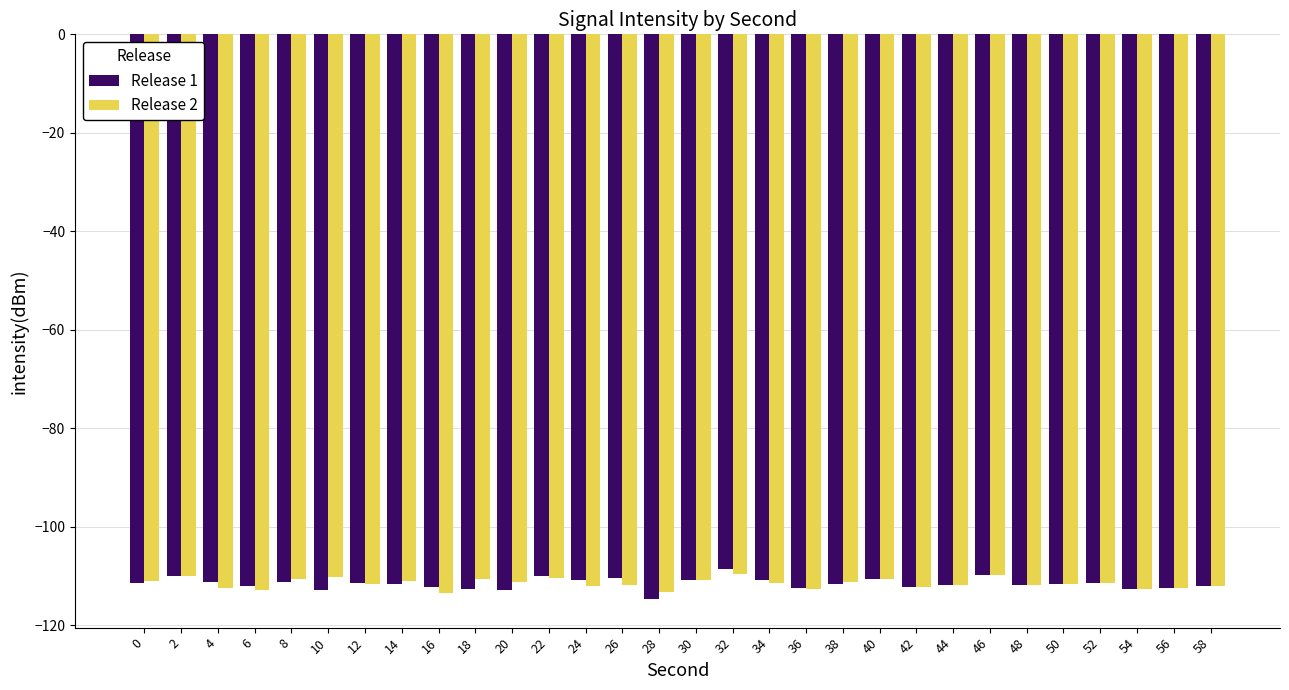

Are the bars horizontal?

No